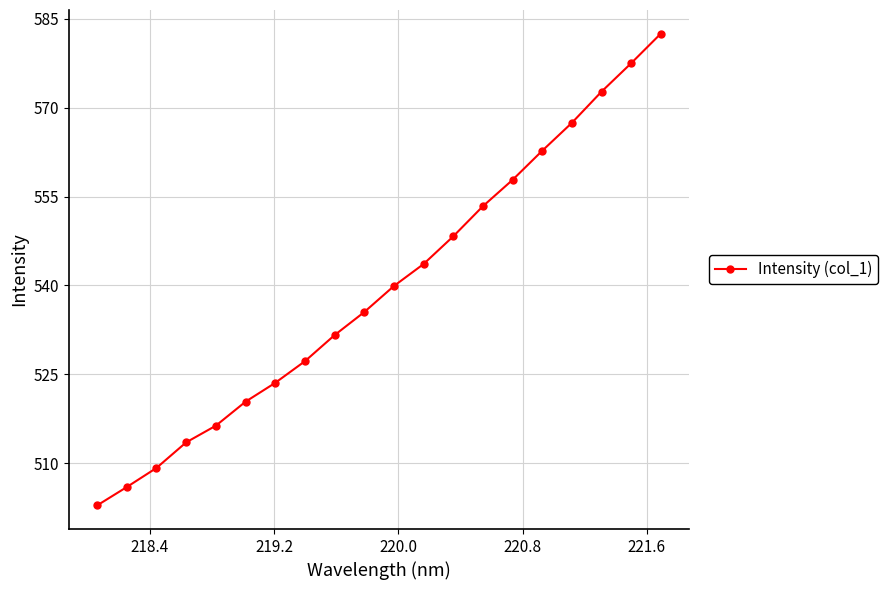

What is the difference between the maximum and minimum values?

79.6